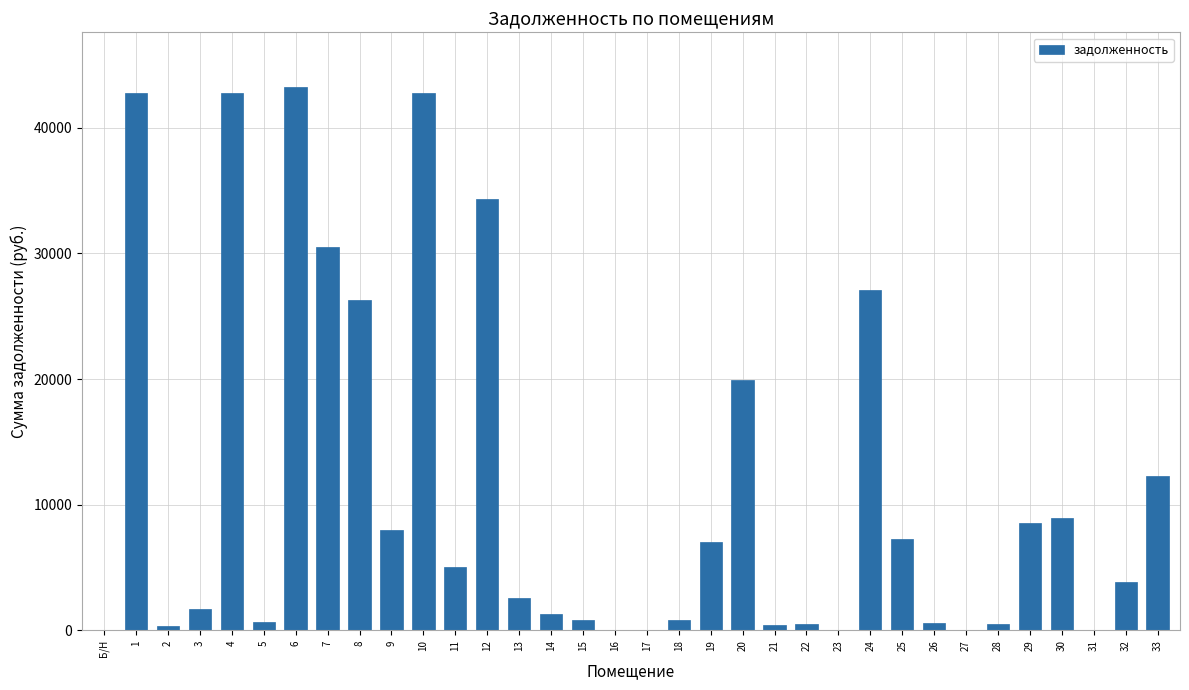

The value at 16 is 13146.7. True or false?

False